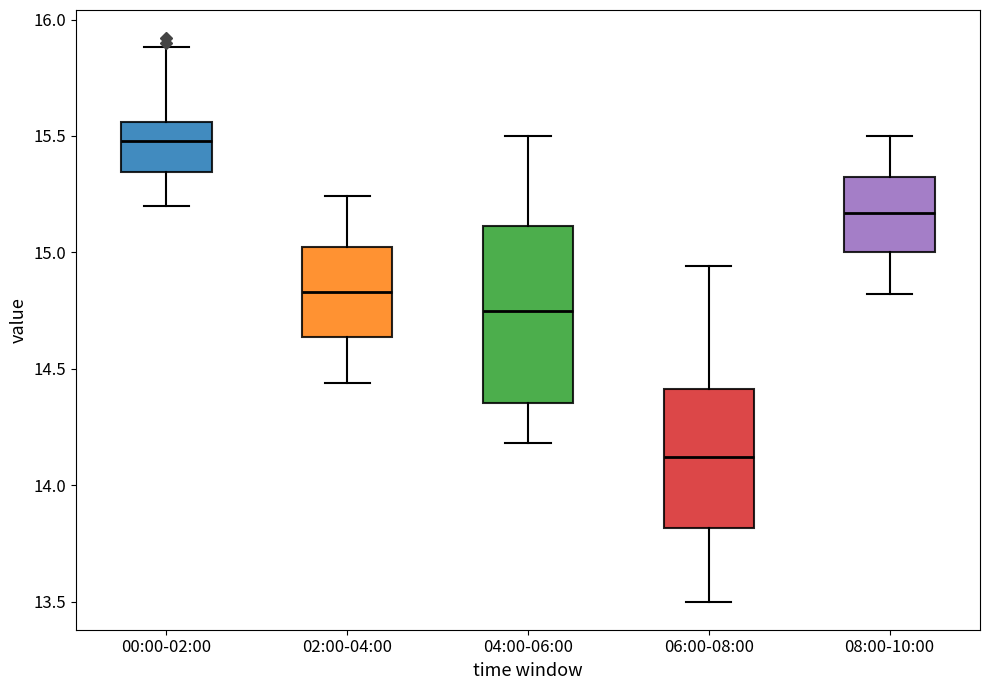

Reading left to right, read every box against the y-axis: the position of its median line, the range the box covers, and the ends of its whiskers. The values are not printed on the chart, so give them approximately, as read against the axis.

00:00-02:00: median 15.50, box 15.35 to 15.55, whiskers 15.20 to 15.90
02:00-04:00: median 14.85, box 14.65 to 15.05, whiskers 14.45 to 15.25
04:00-06:00: median 14.75, box 14.35 to 15.10, whiskers 14.20 to 15.50
06:00-08:00: median 14.10, box 13.80 to 14.40, whiskers 13.50 to 14.95
08:00-10:00: median 15.15, box 15.00 to 15.35, whiskers 14.80 to 15.50